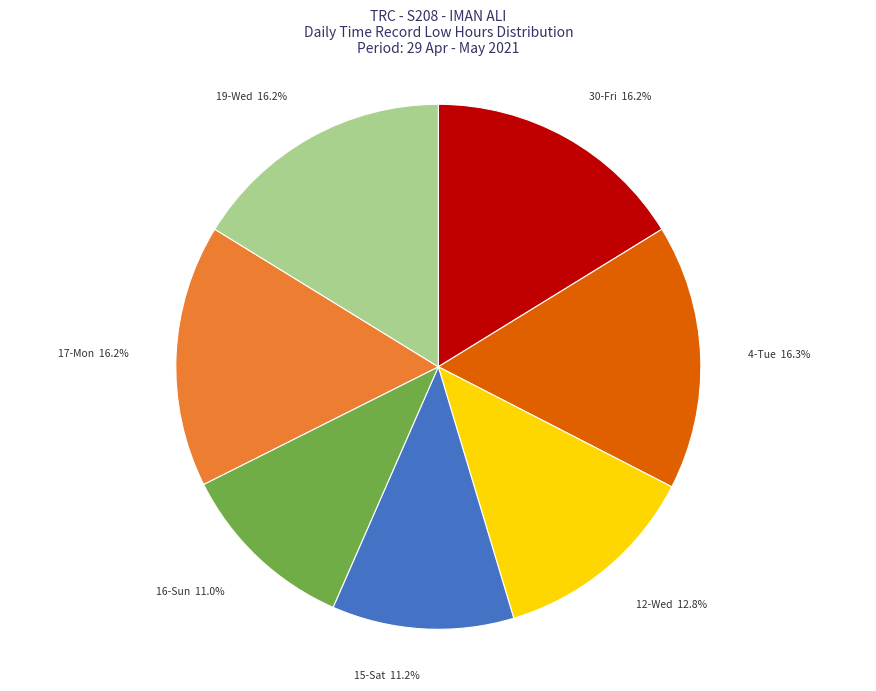

What is the ratio of the value at 16-Sun to the value at 19-Wed?

0.7